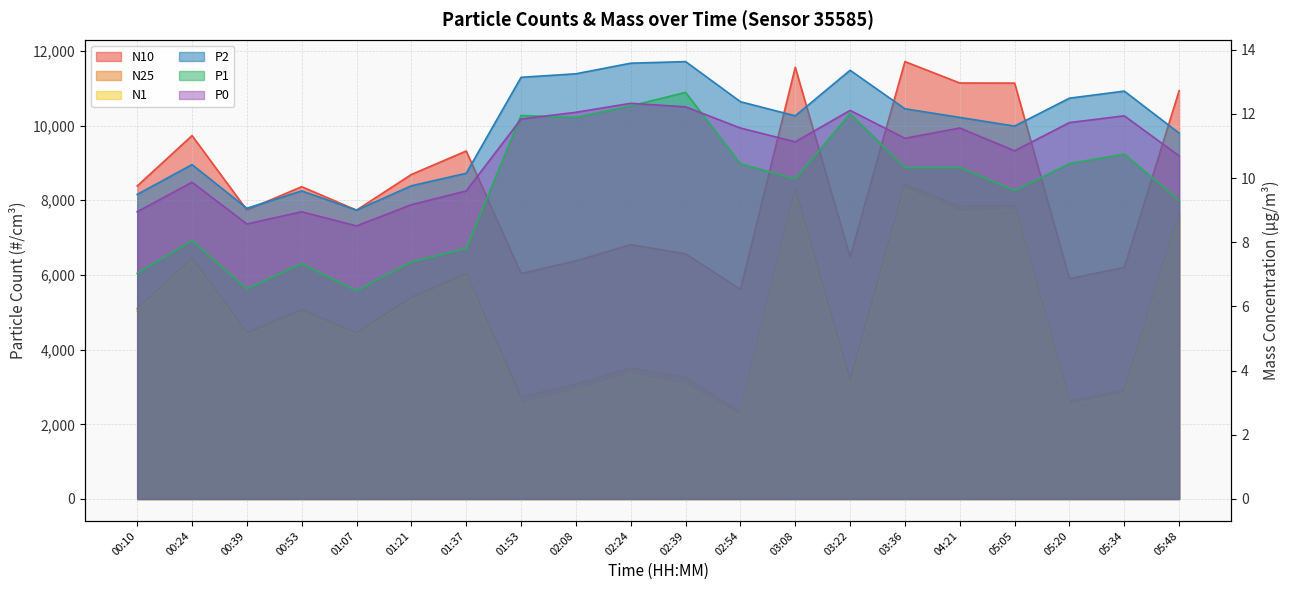

What is the label of the 8th point from the left?

01:53